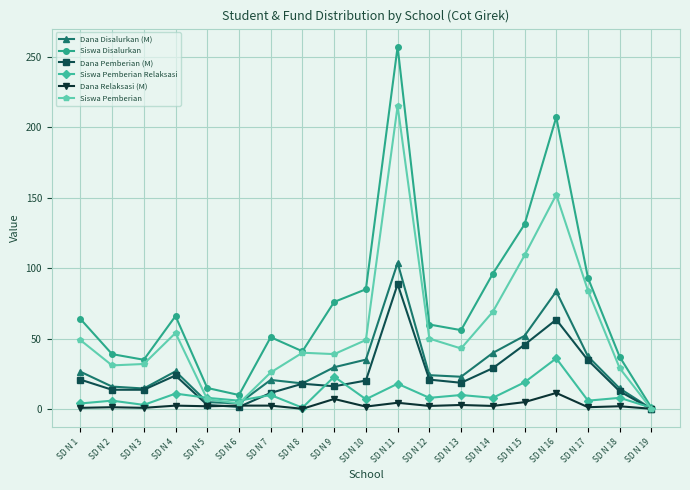

Count the number of categories in the chart.

19